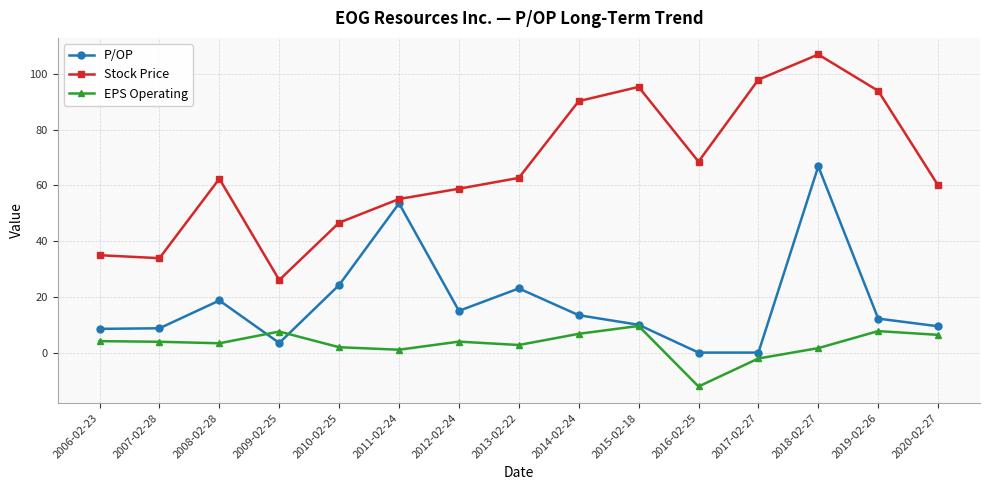

What is the maximum value for EPS Operating?

9.6